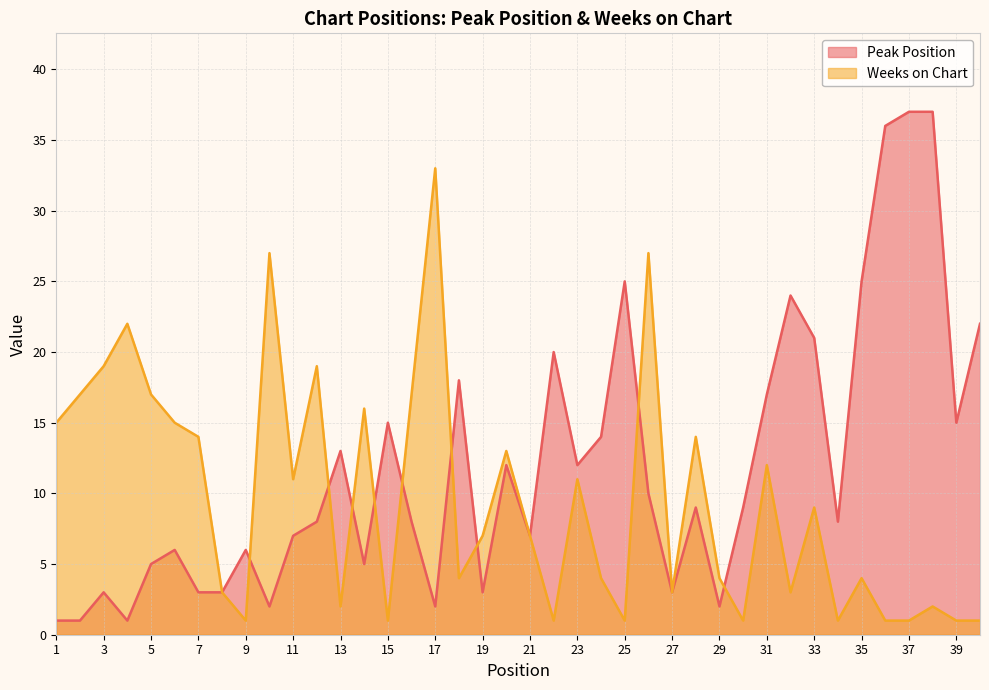

Rank the series by their maximum value, from highest to lowest.

Peak Position, Weeks on Chart